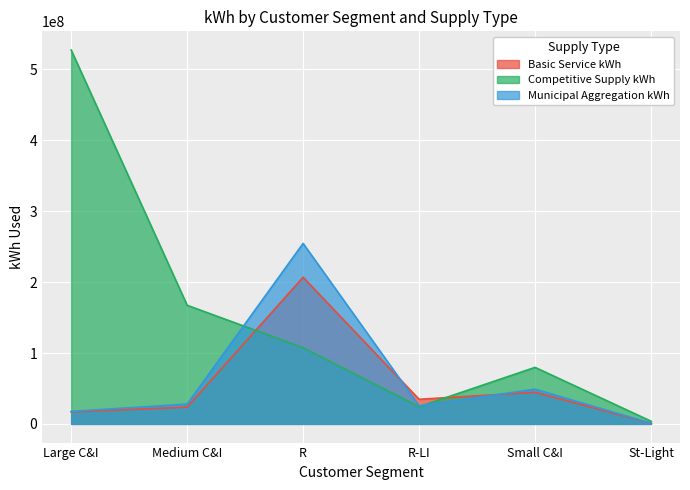

In Basic Service kWh, how many points are lower than both neighbors (excluding endpoints)?

1